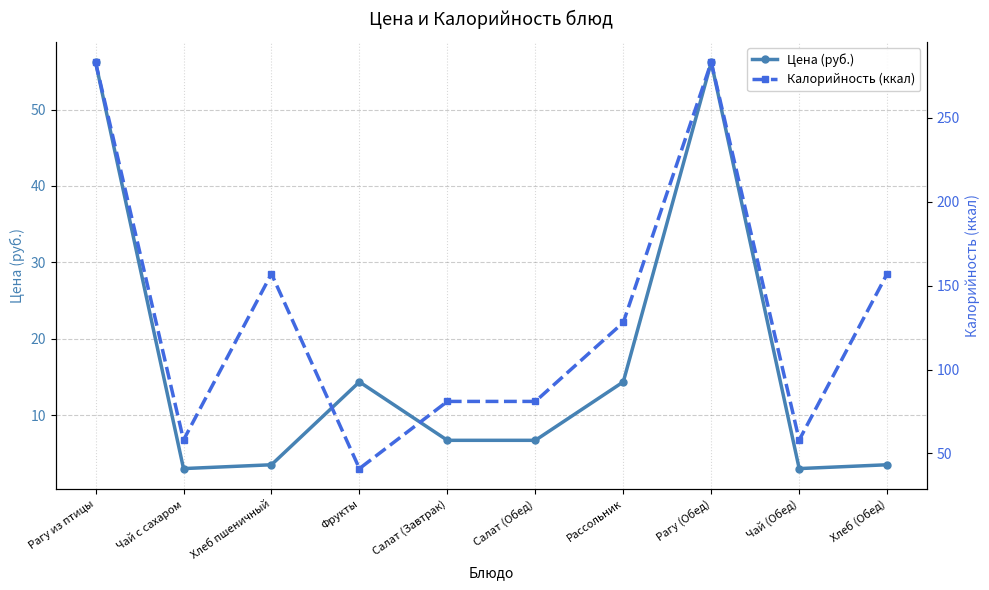

List the labels in order of Калорийность (ккал) value, largest first.

Рагу из птицы, Рагу (Обед), Хлеб пшеничный, Хлеб (Обед), Рассольник, Салат (Завтрак), Салат (Обед), Чай с сахаром, Чай (Обед), Фрукты